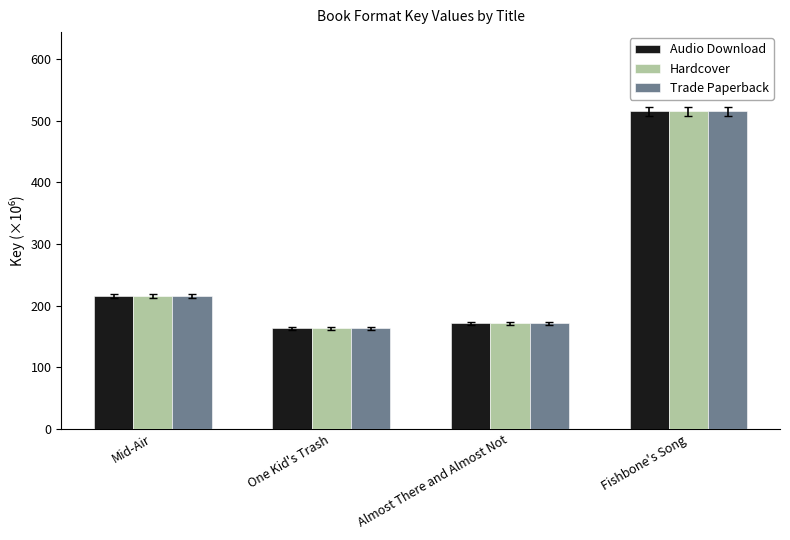

What is the difference between the maximum and minimum values in the Trade Paperback series?

351.7